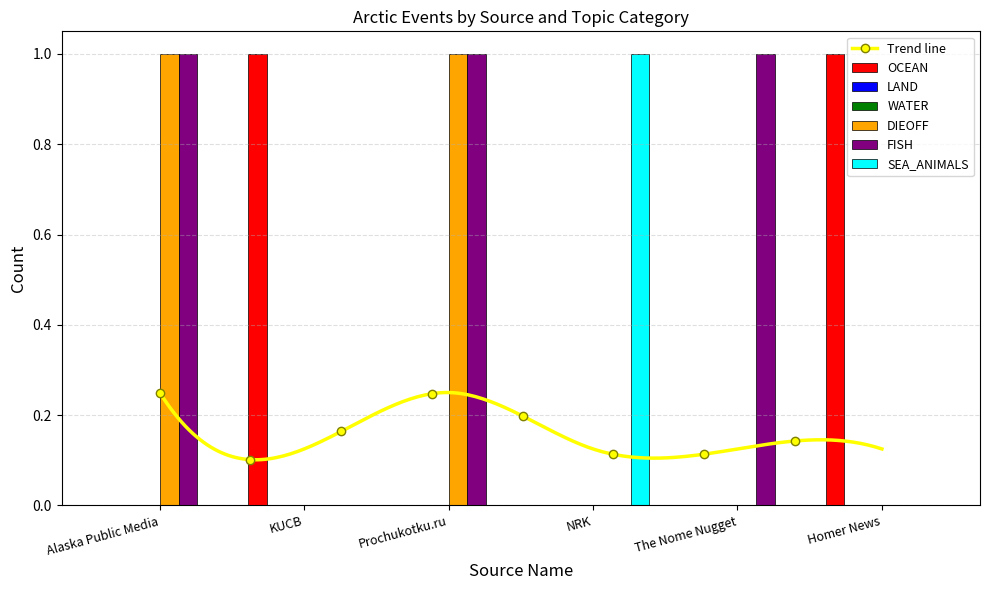

Which series has the widest spread of values?

OCEAN